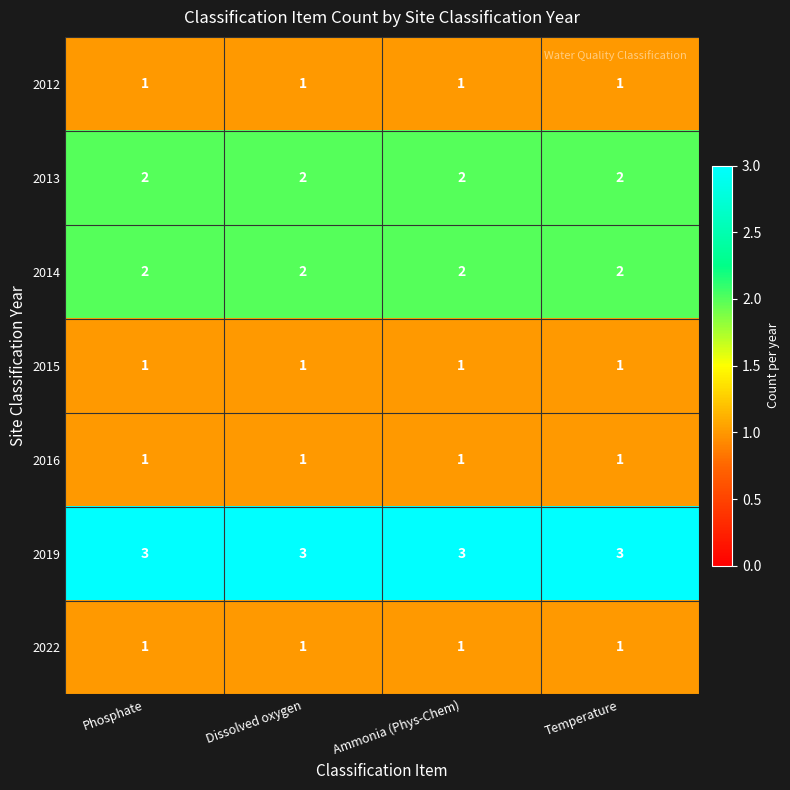

The 2014 series shows 2 at Ammonia (Phys-Chem). True or false?

True